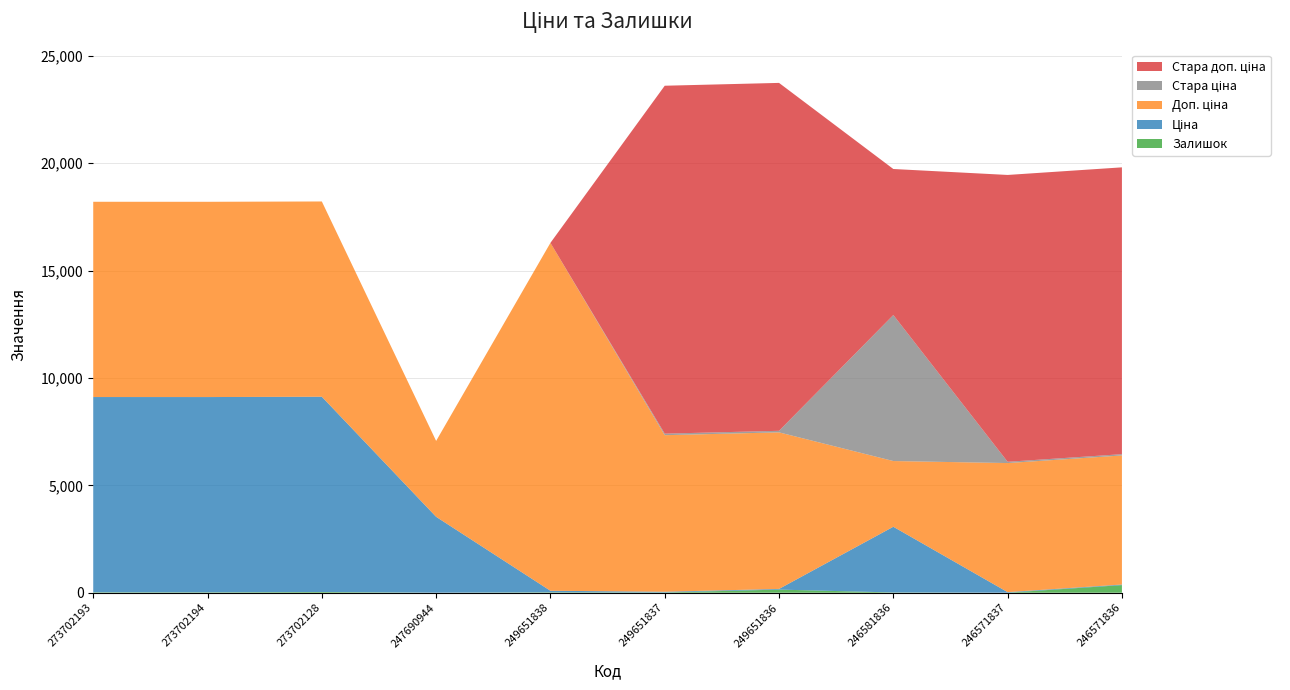

Reading left to right, extract all data points from this chart.

Залишок: 273702193=20.0	273702194=19.0	273702128=34.0	247690944=2.0	249651838=19.0	249651837=13.0	249651836=145.0	246581836=12.0	246571837=1.0	246571836=355.0
Ціна: 273702193=9092.0	273702194=9092.0	273702128=9092.0	247690944=3533.1	249651838=72.0	249651837=32.4	249651836=32.4	246581836=3059.7	246571837=26.7	246571836=26.7
Доп. ціна: 273702193=9092.0	273702194=9092.0	273702128=9092.0	247690944=3533.1	249651838=16200.0	249651837=7290.0	249651836=7290.0	246581836=3060.0	246571837=6010.0	246571836=6010.0
Стара ціна: 273702193=0.0	273702194=0.0	273702128=0.0	247690944=0.0	249651838=0.0	249651837=72.0	249651836=72.0	246581836=6799.2	246571837=59.4	246571836=59.4
Стара доп. ціна: 273702193=0.0	273702194=0.0	273702128=0.0	247690944=0.0	249651838=0.0	249651837=16200.0	249651836=16200.0	246581836=6799.2	246571837=13356.0	246571836=13356.0